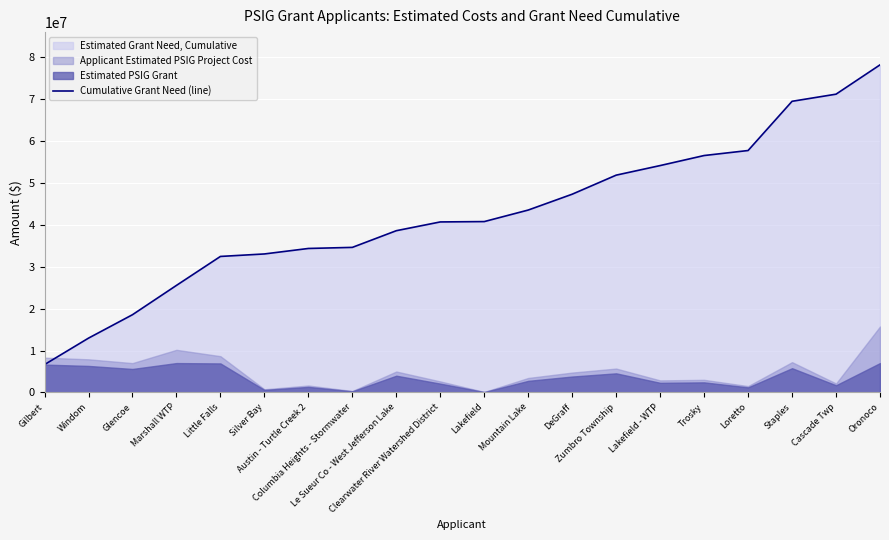

What is the change in value from Columbia Heights - Stormwater to Staples?

+34885446